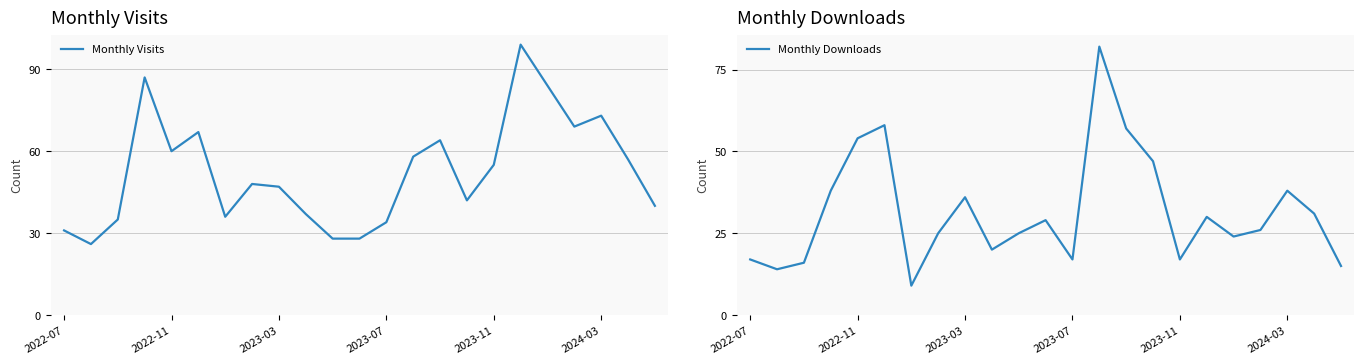

How many distinct data groups are displayed?

2